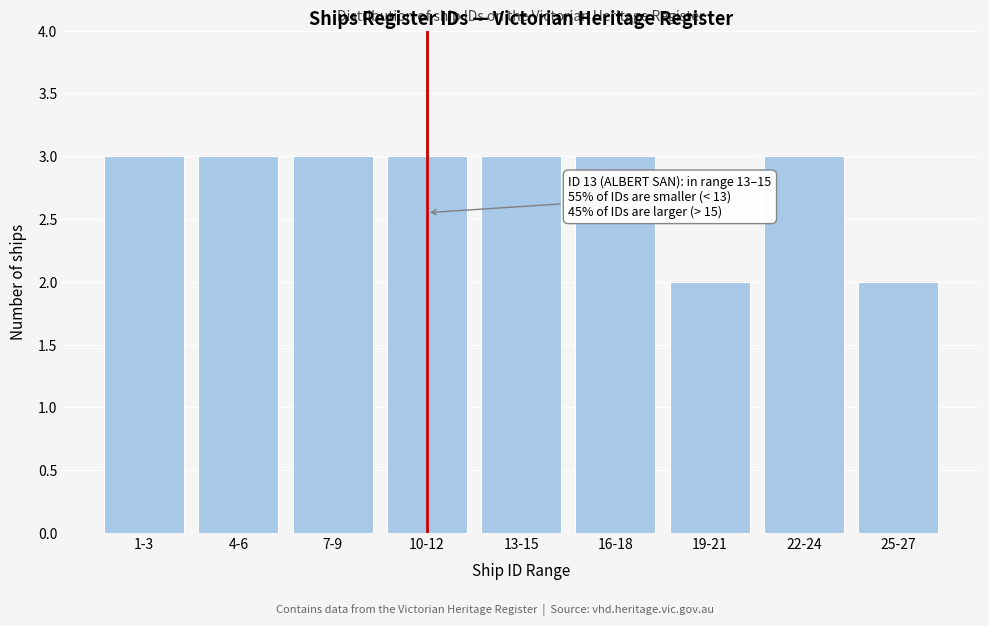

Reading right to left, list all the values displayed in this chart.

25-27=2	22-24=3	19-21=2	16-18=3	13-15=3	10-12=3	7-9=3	4-6=3	1-3=3